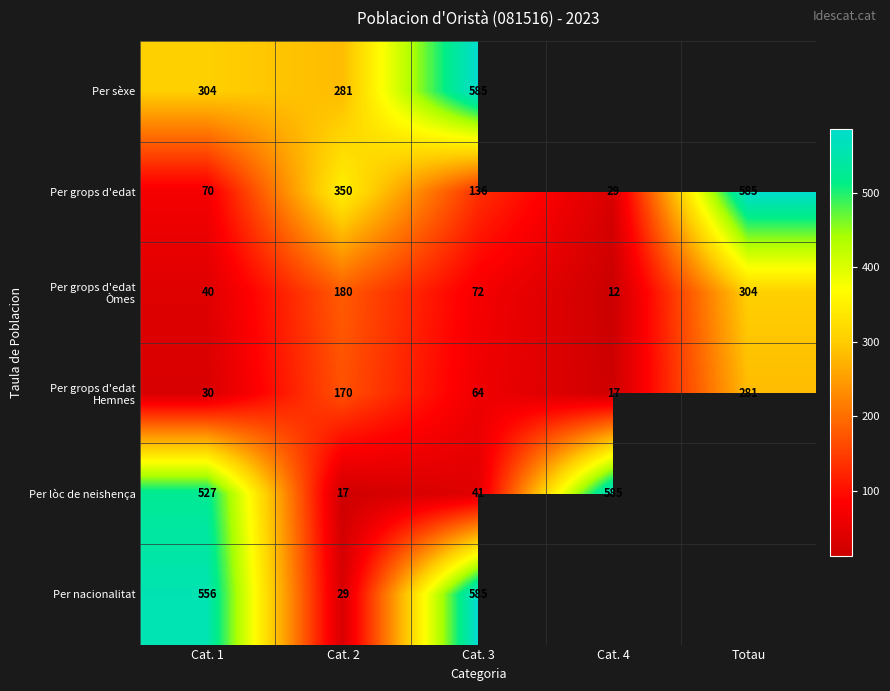

At which category is the sum across all series the highest?

Cat. 1